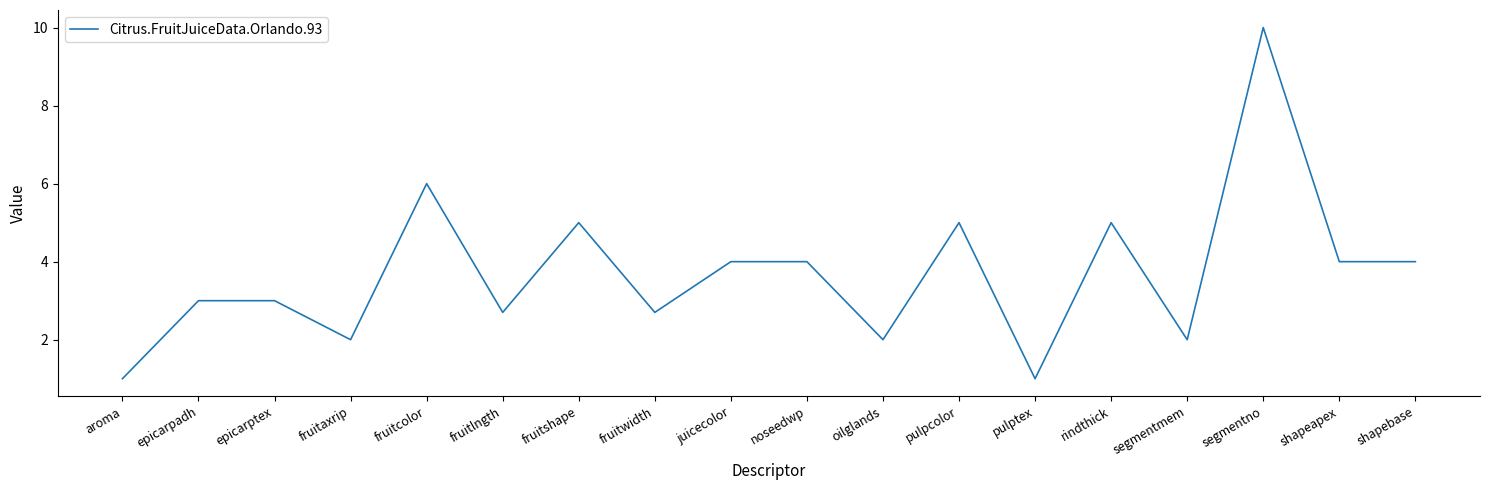

Approximately how many times larger is the value at pulpcolor compared to fruitcolor?

0.8